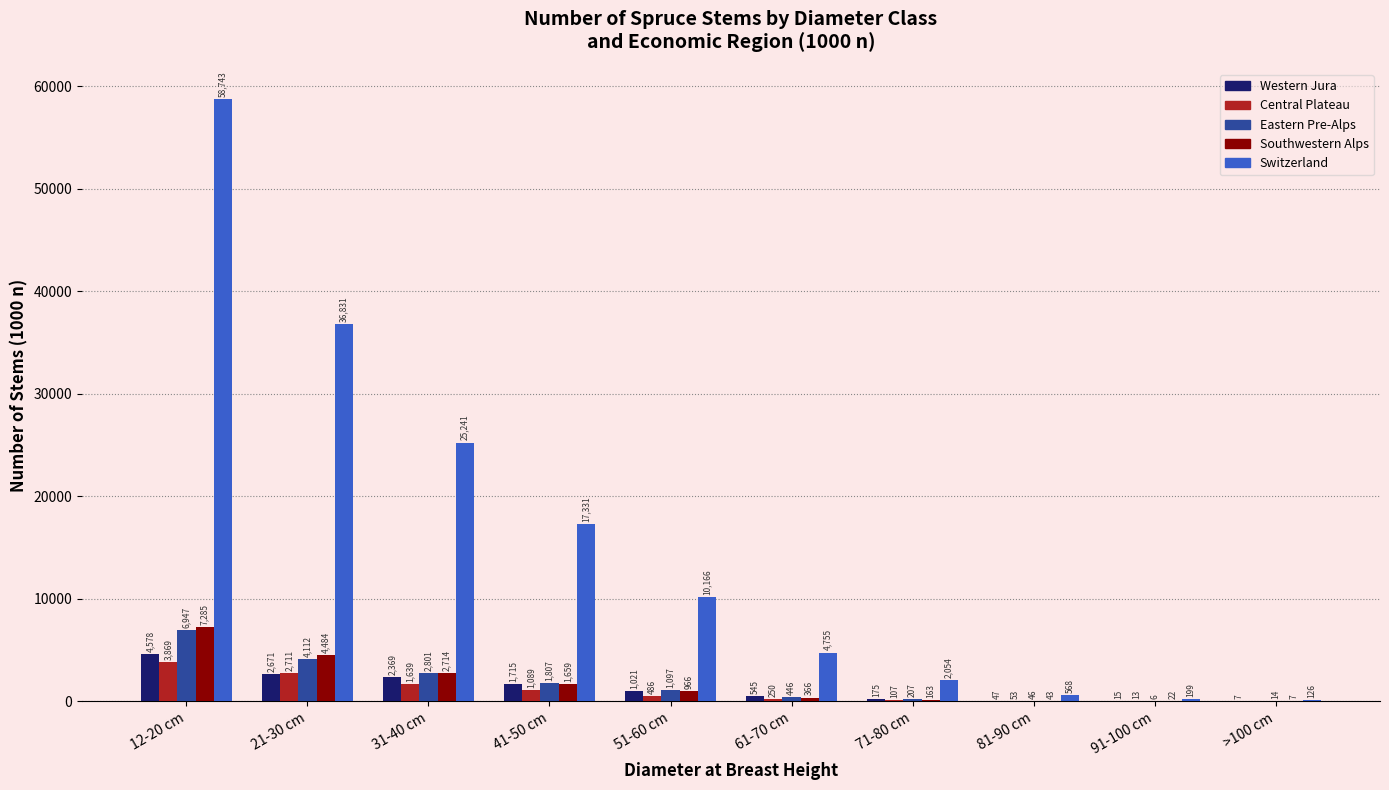

Where is Central Plateau nearest to the value 1934?

31-40 cm